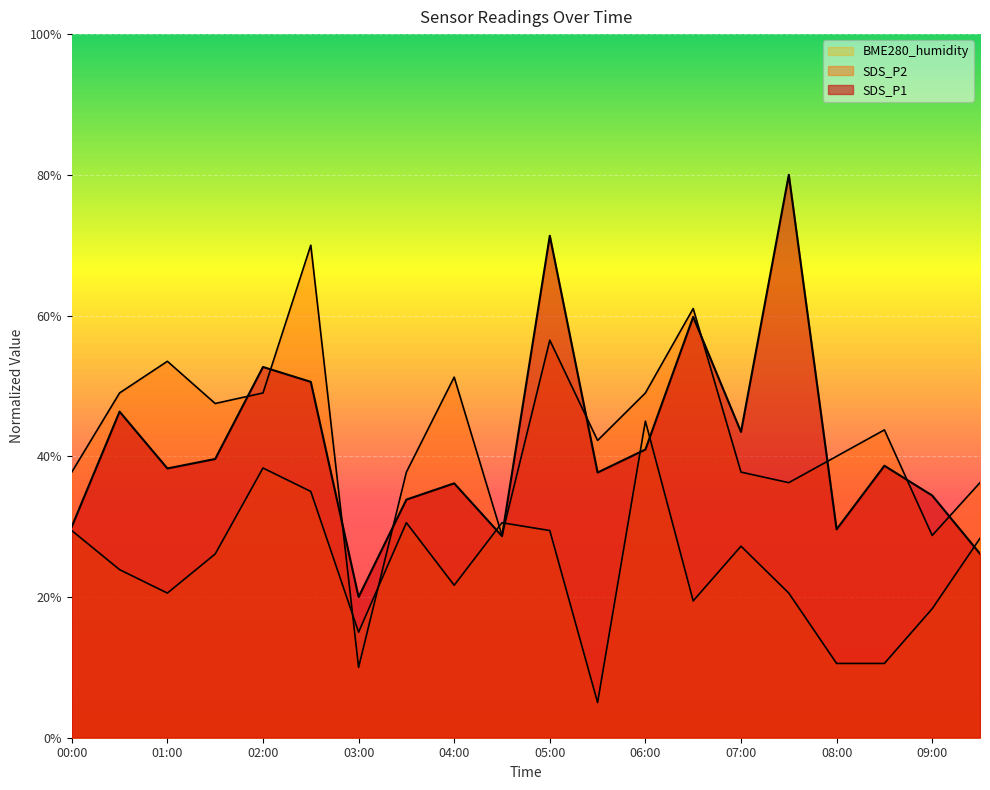

Does the chart display data point markers on the line(s)?

No